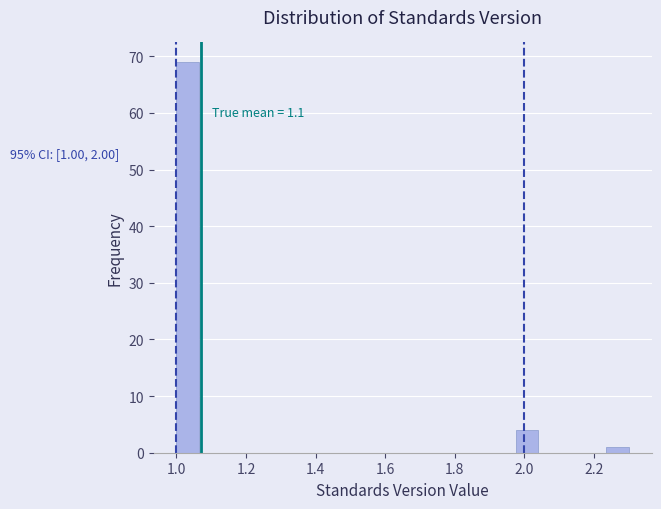

Around what value on the x-axis is the tallest bar? Give the approximate position of its centre, as read against the axis.

1.04